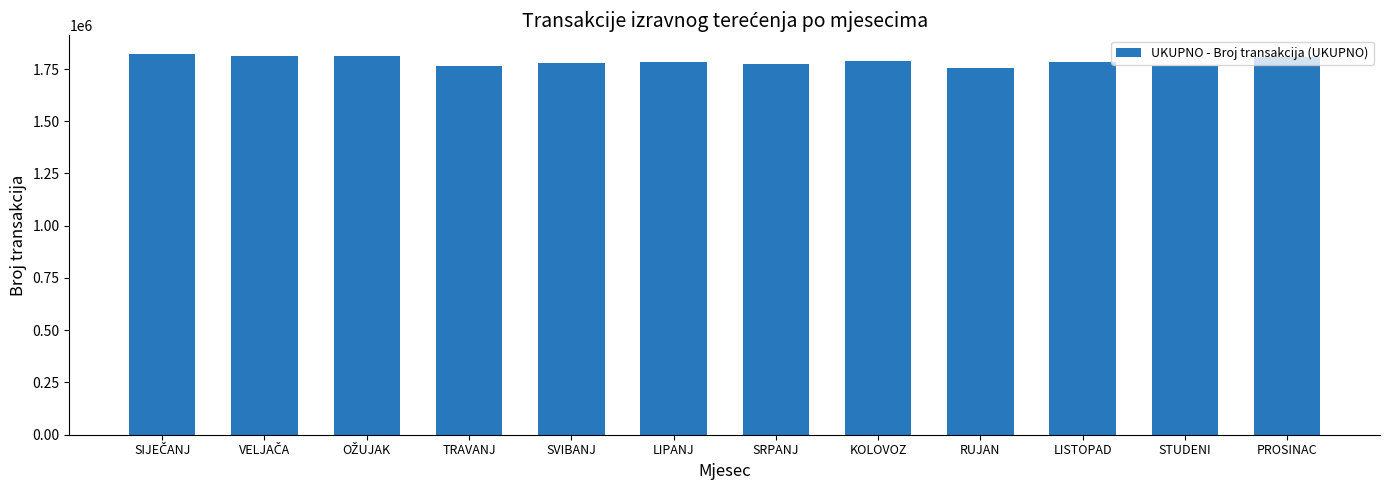

What value does the data have at STUDENI, to the nearest 10?

1765650